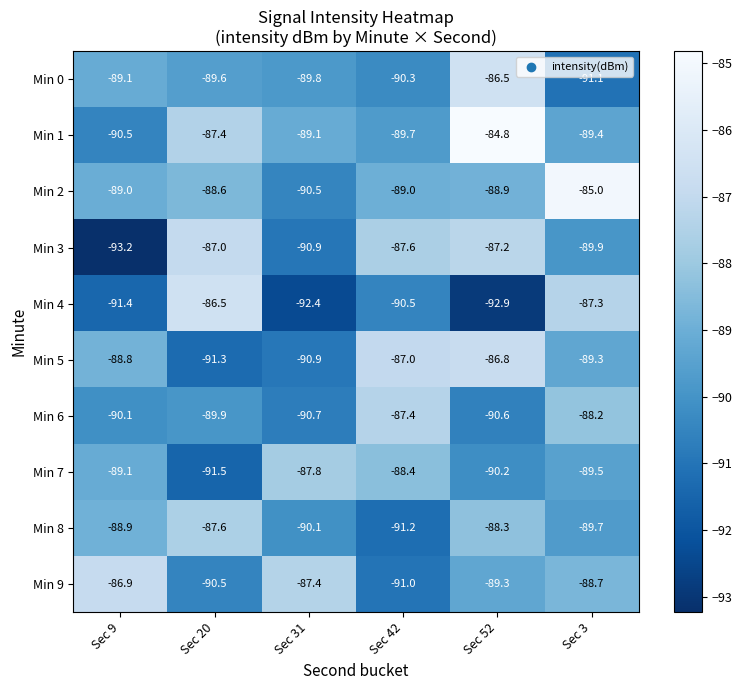

At which label is Min 6 closest to -89?

Sec 3